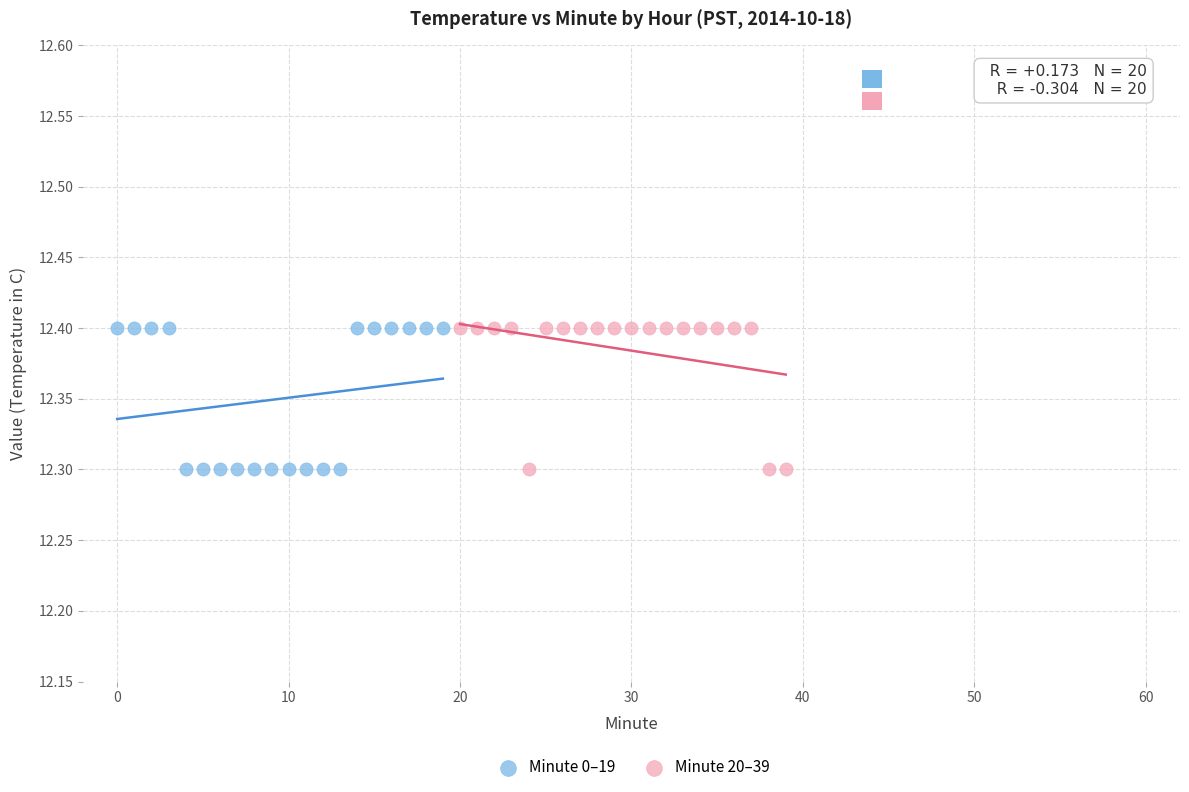

What are all the series names shown in the legend?

Minute 0–19, Minute 20–39